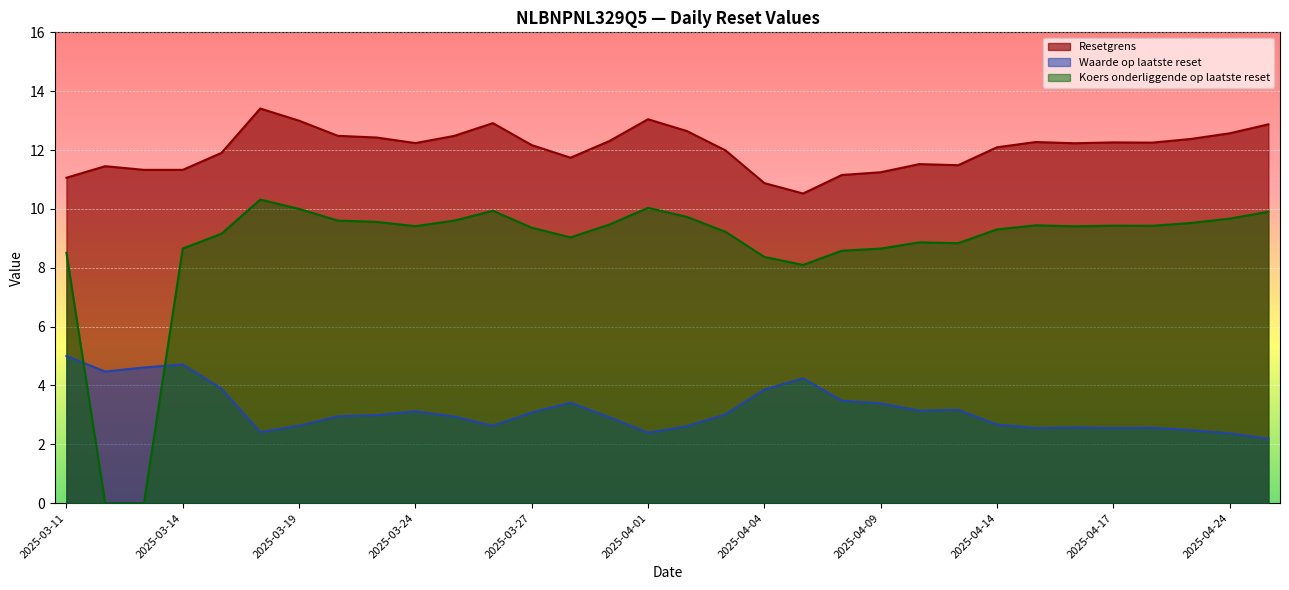

What is the average value of the Koers onderliggende op laatste reset series?

8.7